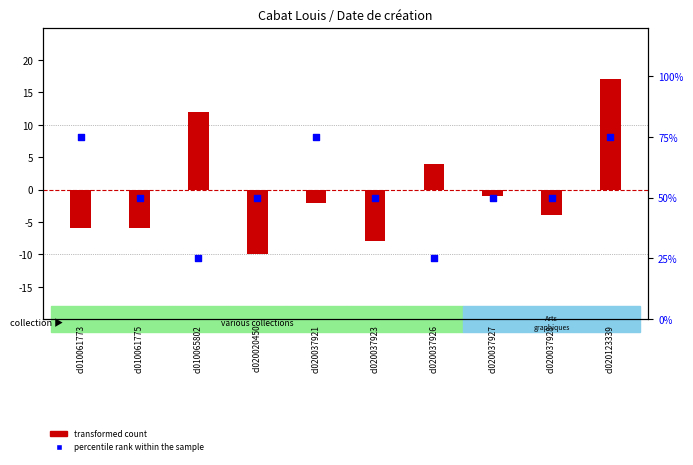

Which series contains the lowest Y value?

transformed count